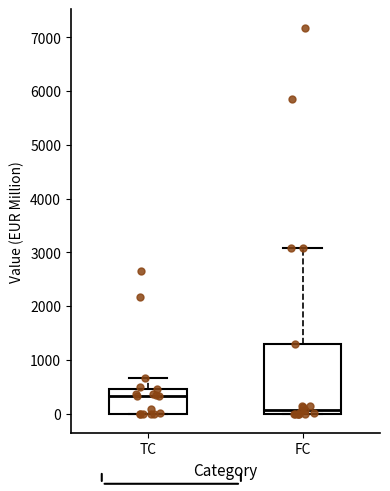

Reading left to right, read every box against the y-axis: the position of its median line, the range the box covers, and the ends of its whiskers. The values are not printed on the chart, so give them approximately, as read against the axis.

TC: median 300, box 0 to 500, whiskers 0 to 700
FC: median 100, box 0 to 1300, whiskers 0 to 3100